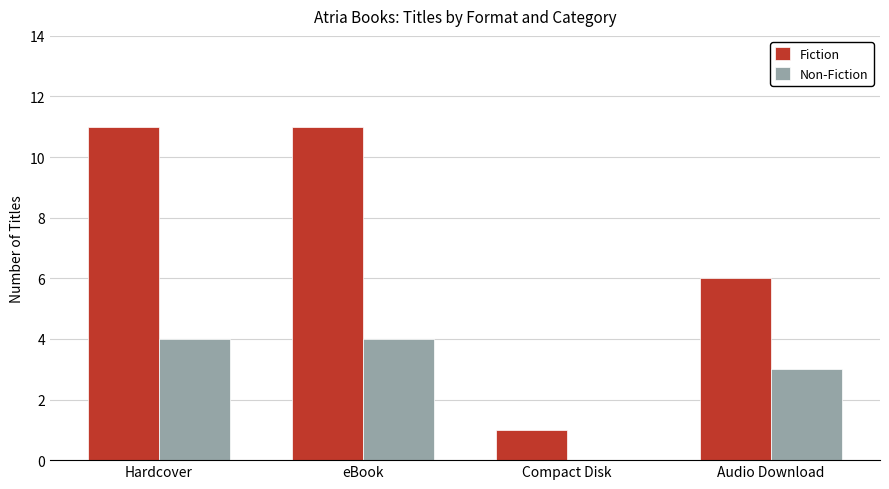

What is the sum of all Fiction values?

29